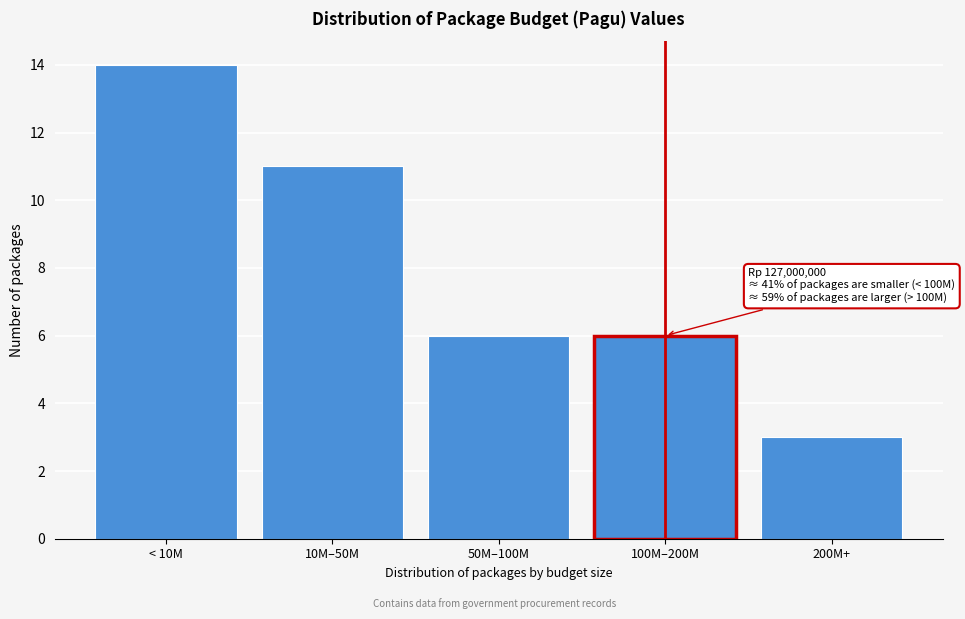

Reading left to right, transcribe all the data shown in this chart.

< 10M=14	10M–50M=11	50M–100M=6	100M–200M=6	200M+=3